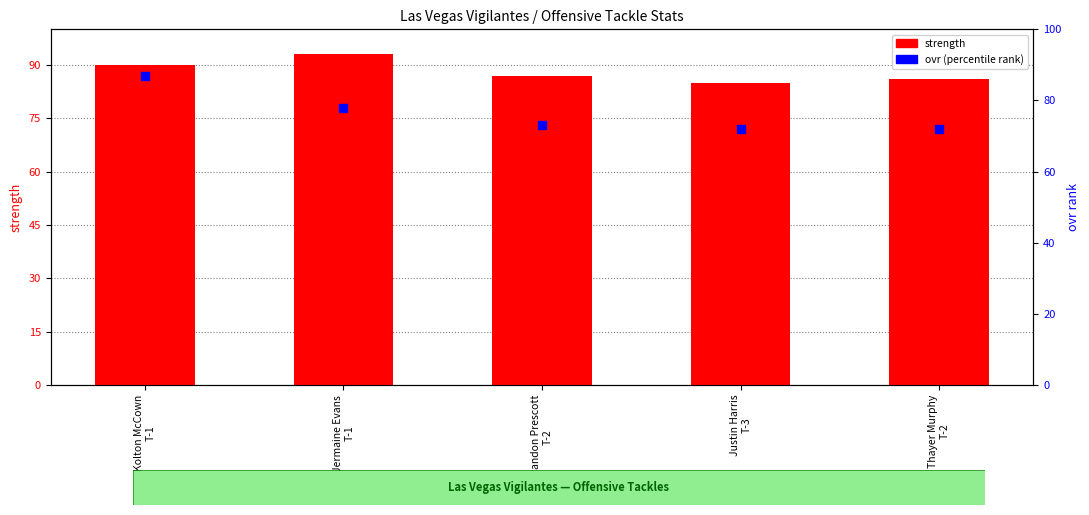

Is the value of ovr (percentile rank) at Kolton McCown
T-1 greater than the value of strength at Justin Harris
T-3?

Yes